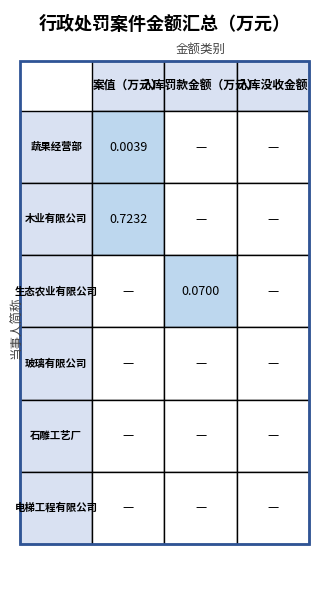

Reading left to right, transcribe all the data shown in this chart.

蔬果经营部: 蔬果经营部=0.0	木业有限公司=0.0	生态农业有限公司=0.0
木业有限公司: 蔬果经营部=0.7	木业有限公司=0.0	生态农业有限公司=0.0
生态农业有限公司: 蔬果经营部=0.0	木业有限公司=0.1	生态农业有限公司=0.0
玻璃有限公司: 蔬果经营部=0.0	木业有限公司=0.0	生态农业有限公司=0.0
石雕工艺厂: 蔬果经营部=0.0	木业有限公司=0.0	生态农业有限公司=0.0
电梯工程有限公司: 蔬果经营部=0.0	木业有限公司=0.0	生态农业有限公司=0.0